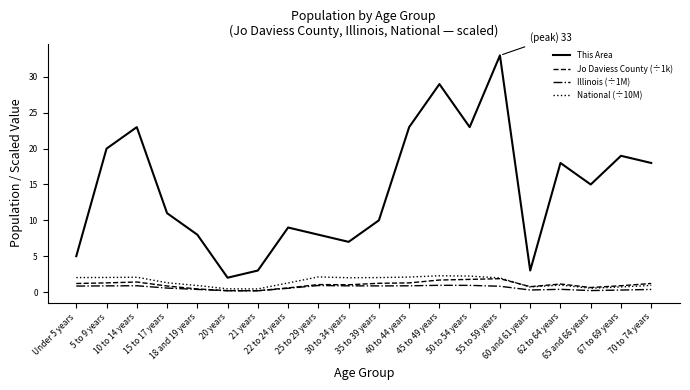

True or false: This Area and National (÷10M) intersect in this chart.

False